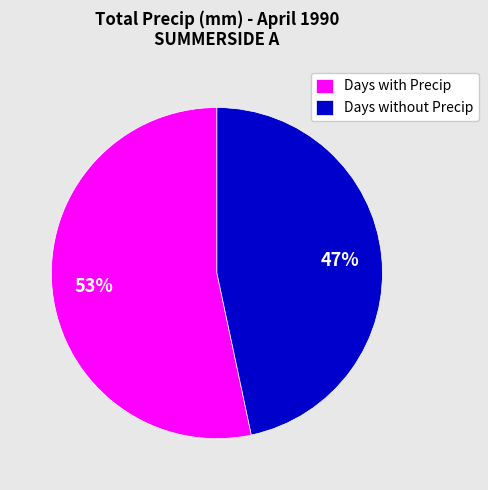

The Days with Precip slice represents 46% of the pie. True or false?

False